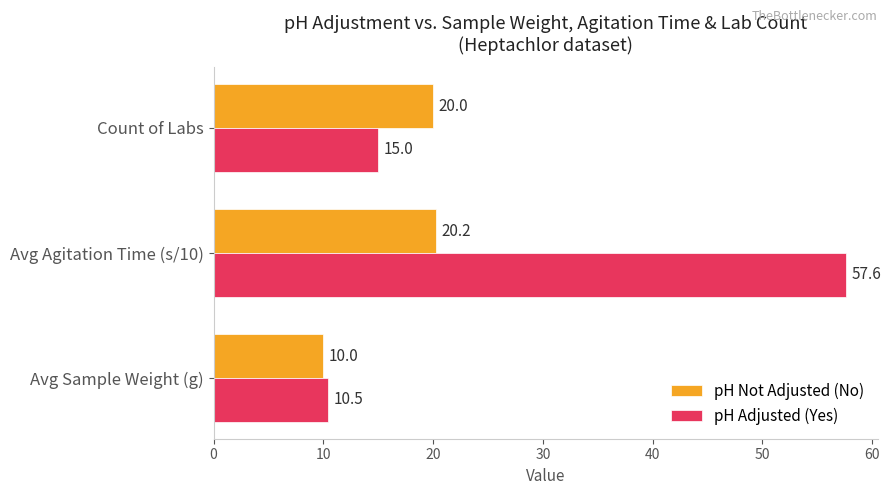

How many categories are shown in the chart?

3